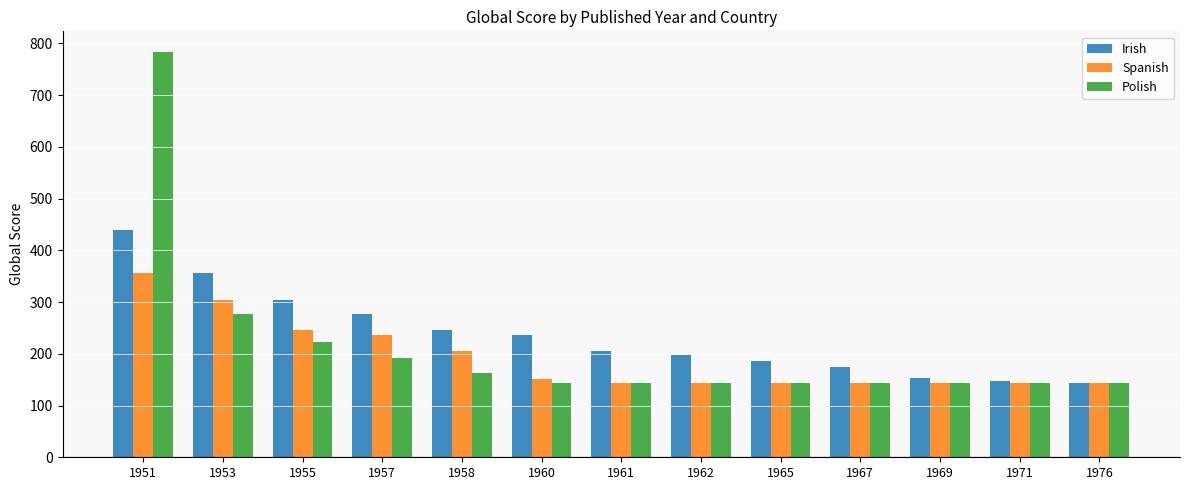

The value of Spanish at 1962 is 73. True or false?

False